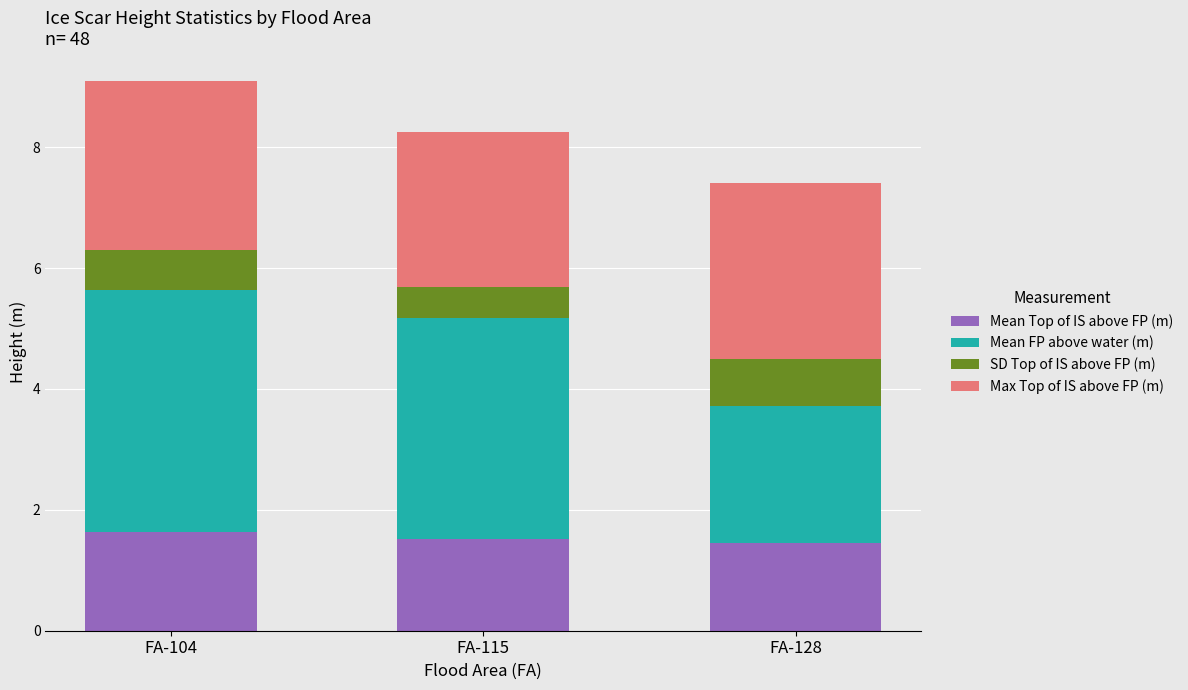

How many Mean Top of IS above FP (m) values are between 1 and 2?

3